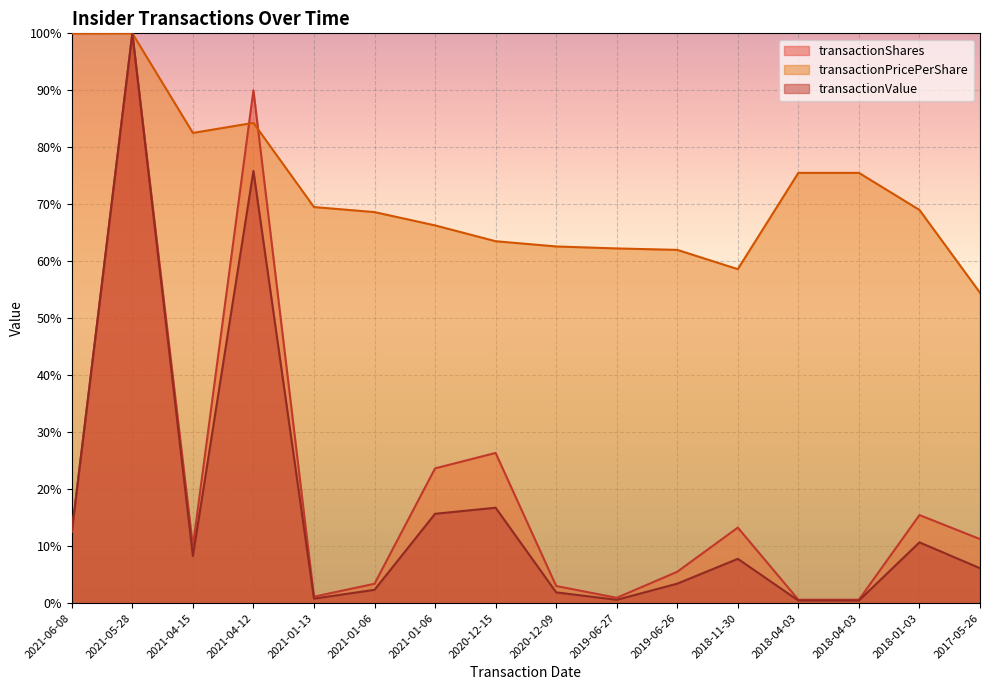

Reading left to right, what are all the values shown in this chart?

transactionShares: 12.5	100.0	10.0	90.0	1.1	3.4	23.6	26.4	3.0	0.9	5.5	13.2	0.6	0.6	15.4	11.2
transactionPricePerShare: 100.0	100.0	82.5	84.3	69.5	68.6	66.3	63.5	62.6	62.2	62.0	58.6	75.5	75.5	69.0	54.5
transactionValue: 12.5	100.0	8.3	75.8	0.8	2.3	15.7	16.7	1.9	0.6	3.4	7.8	0.4	0.4	10.7	6.1